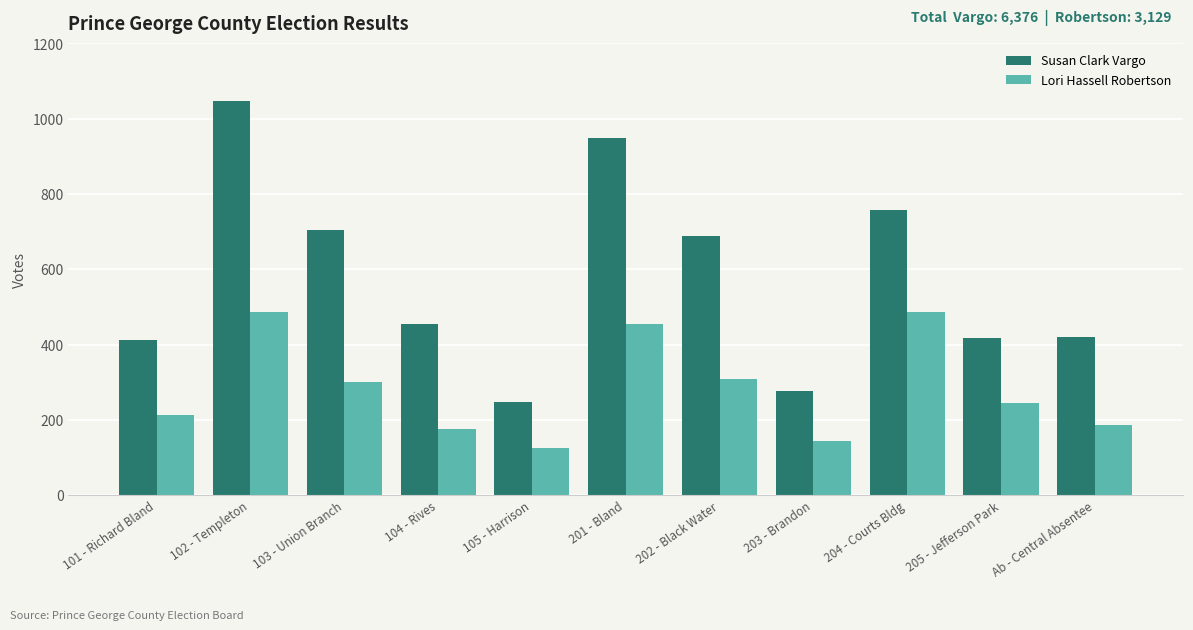

What is the highest value of the Lori Hassell Robertson series?

487